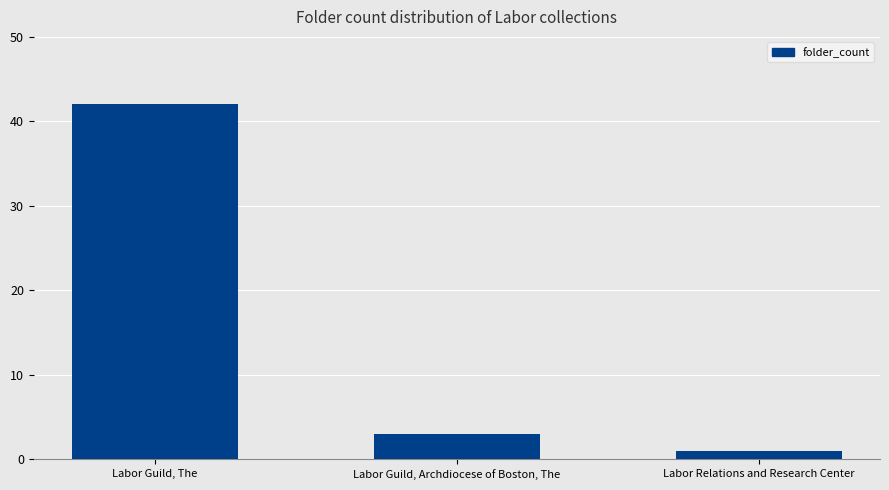

What is the change in value from Labor Guild, The to Labor Relations and Research Center?

-41